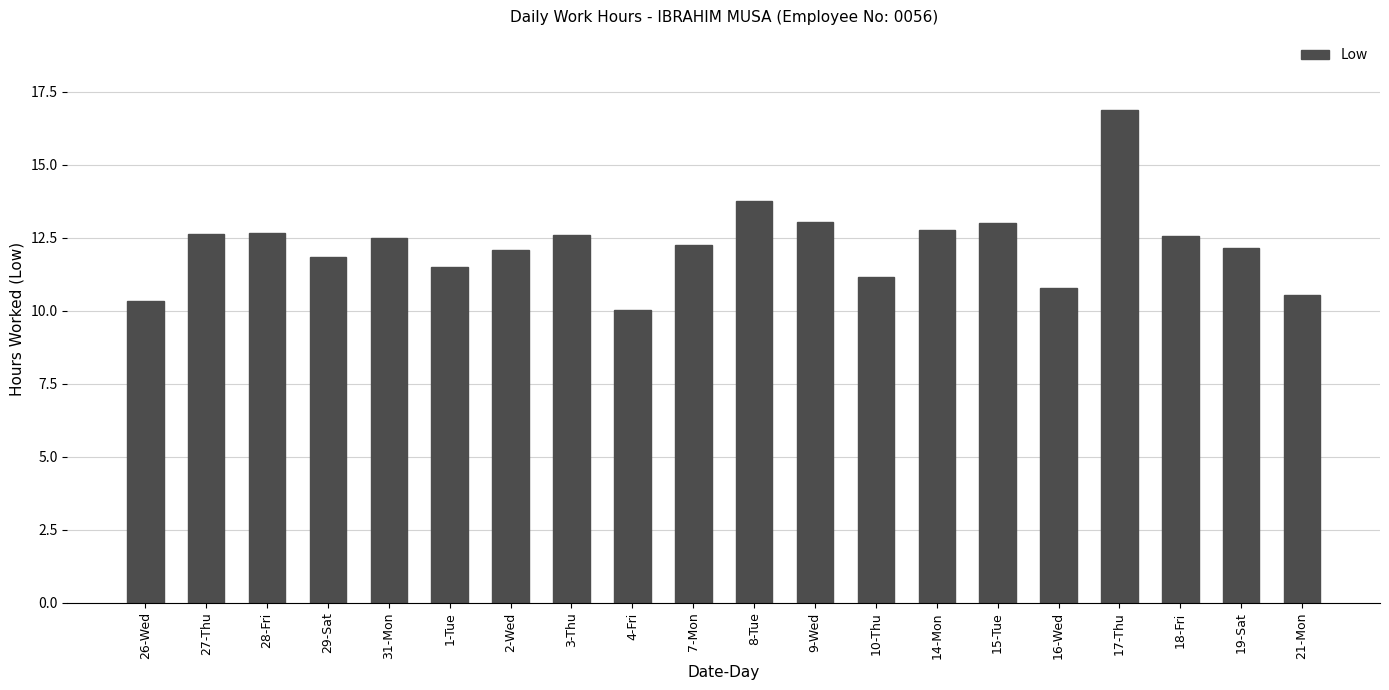

What is the value of the 11th bar from the left?

13.8